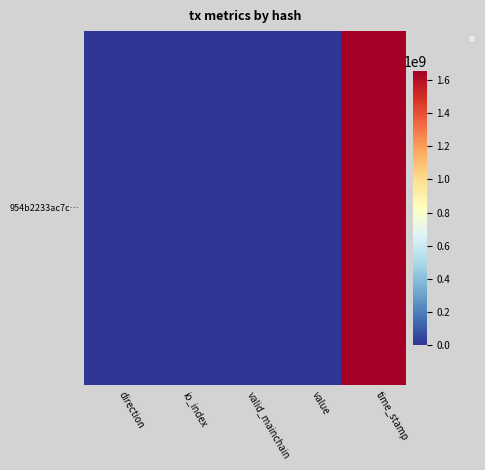

Which has a higher value, valid_mainchain or value?

value